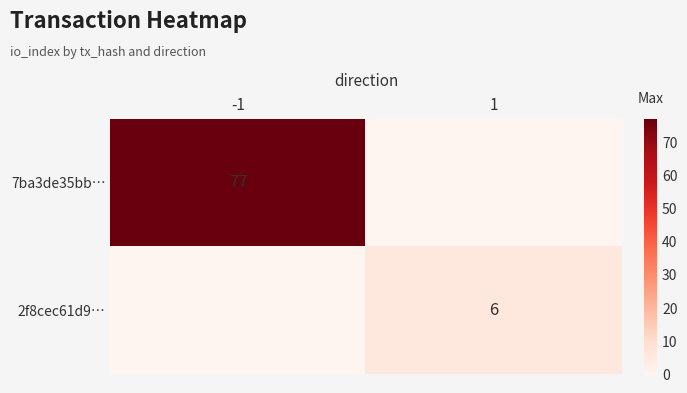

The 7ba3de35bb… series shows 32 at 1. True or false?

False